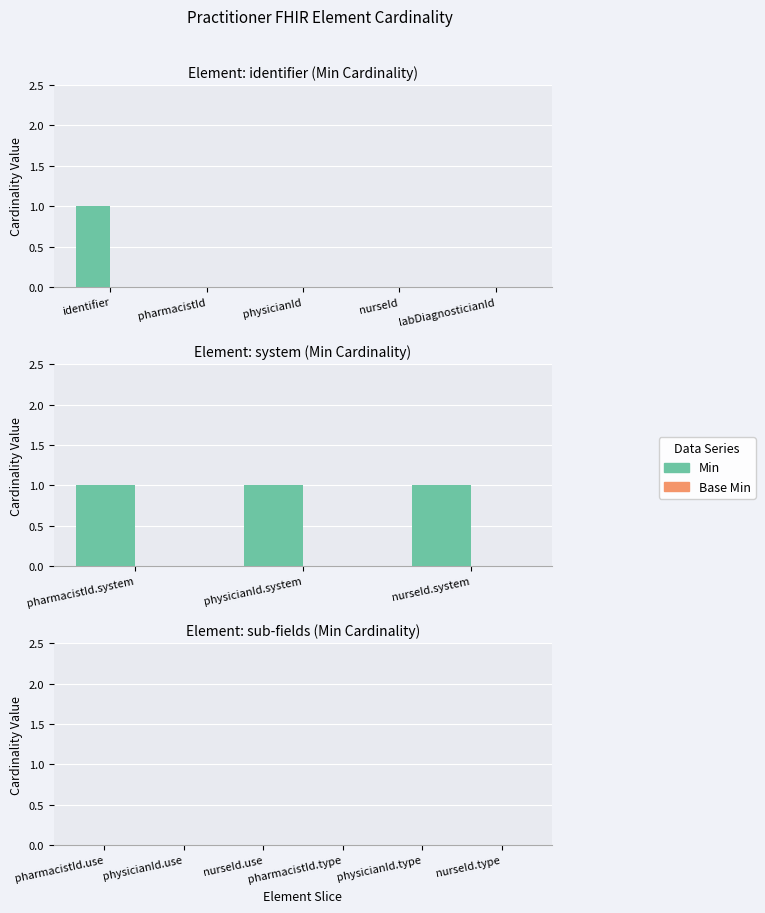

How many values are between 0 and 1?

5